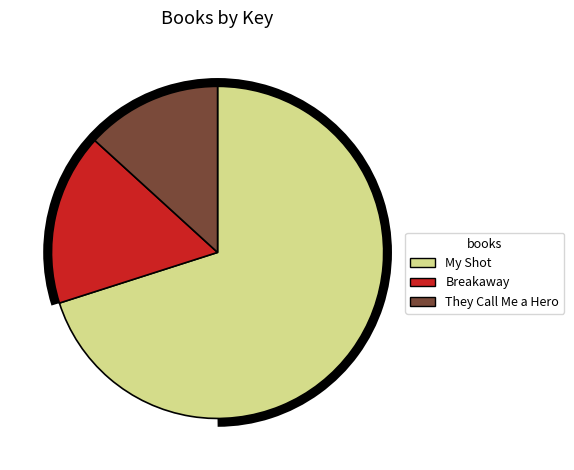

What is the largest slice in the pie chart?

My Shot